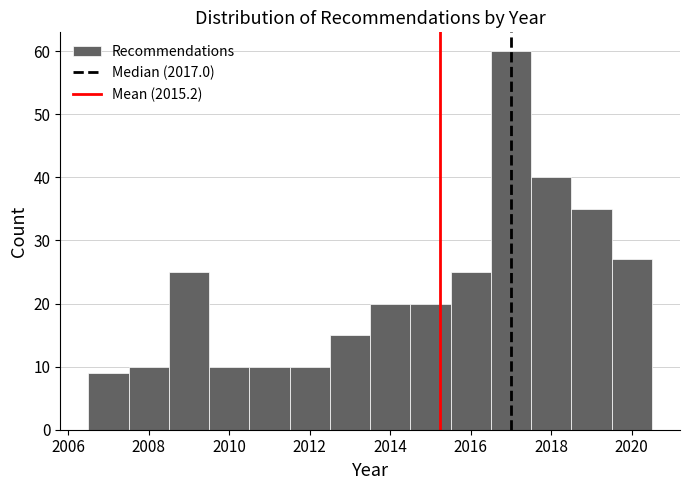

Reading left to right, list every bar in this chart as the range it spans on the x-axis followed by its height. Neither the bar edges nor the heights are printed on the chart, so give them approximately, as read against the axes.

2006.5 to 2007.5: 9
2007.5 to 2008.5: 10
2008.5 to 2009.5: 25
2009.5 to 2010.5: 10
2010.5 to 2011.5: 10
2011.5 to 2012.5: 10
2012.5 to 2013.5: 15
2013.5 to 2014.5: 20
2014.5 to 2015.5: 20
2015.5 to 2016.5: 25
2016.5 to 2017.5: 60
2017.5 to 2018.5: 40
2018.5 to 2019.5: 35
2019.5 to 2020.5: 27